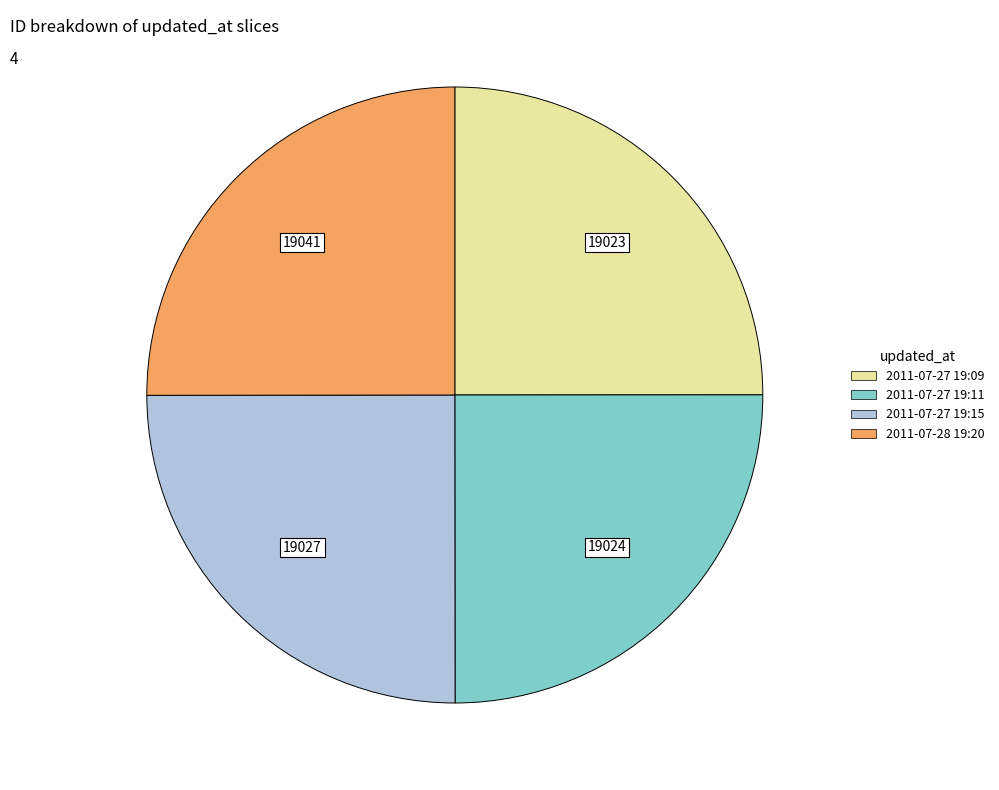

Is there a majority slice in this chart?

No